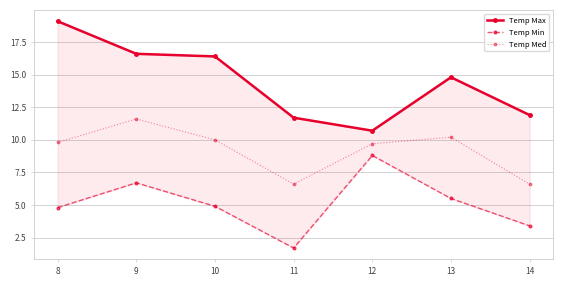

What are all the series names shown in the legend?

Temp Max, Temp Min, Temp Med